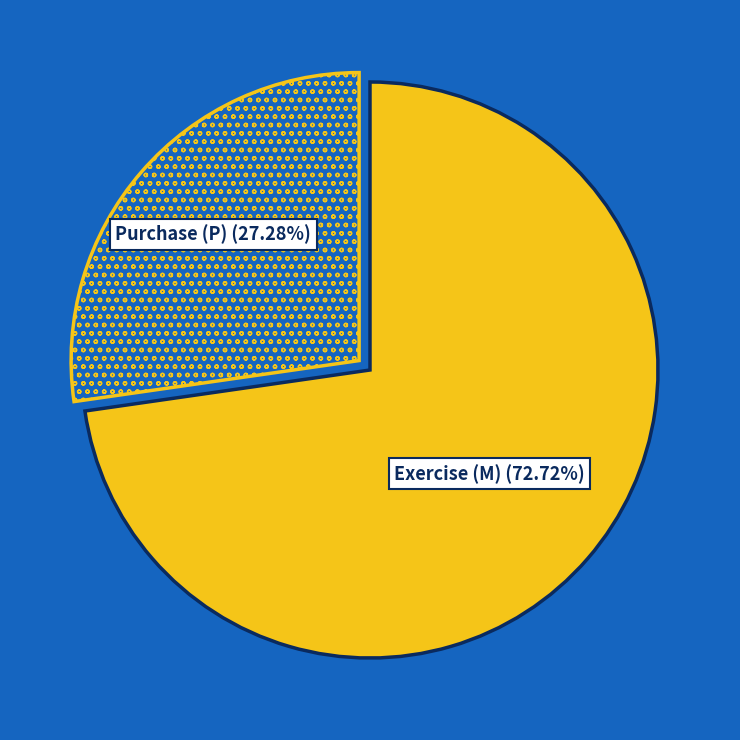

Combined, do Exercise (M) and Purchase (P) account for over 50%?

Yes